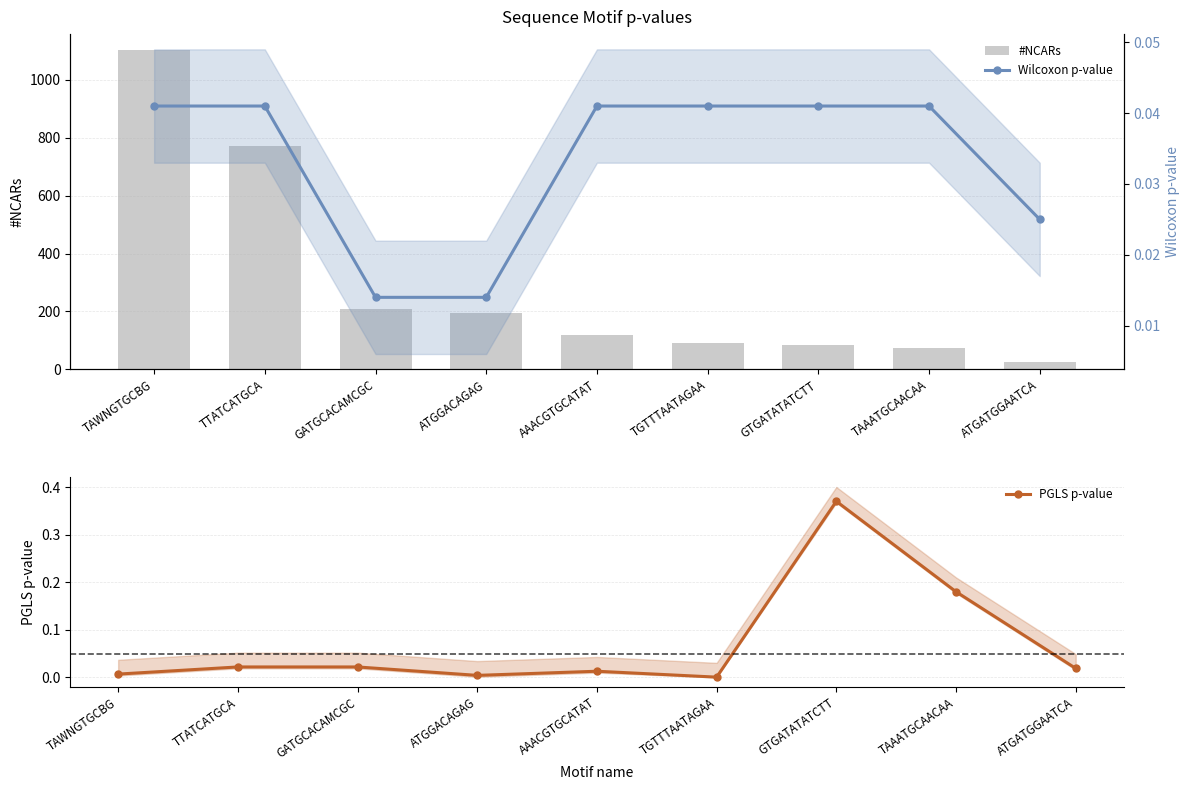

Reading left to right, extract all data points from this chart.

#NCARs: 1103.0	770.0	209.0	195.0	118.0	91.0	83.0	72.0	25.0
PGLS p-value: 0.0	0.0	0.0	0.0	0.0	0.0	0.4	0.2	0.0
Wilcoxon p-value: 0.0	0.0	0.0	0.0	0.0	0.0	0.0	0.0	0.0